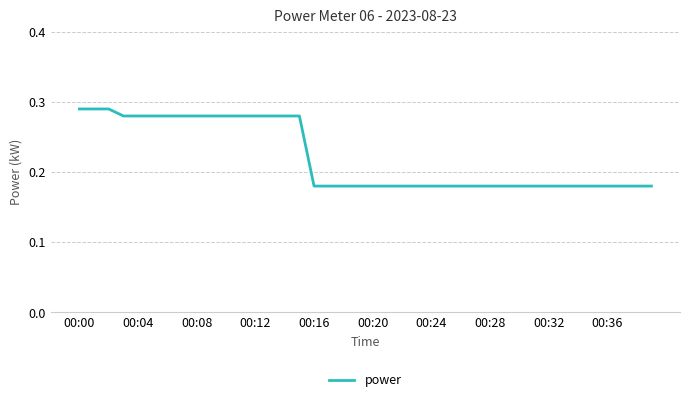

Count the number of data series in this chart.

1